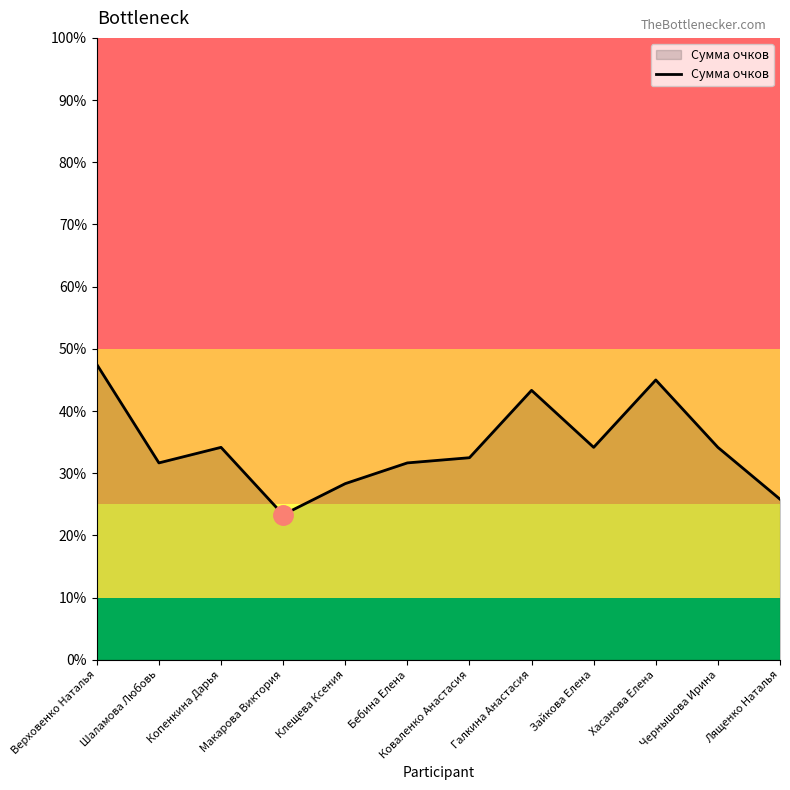

What is the difference between the values at Лященко Наталья and Галкина Анастасия?

17.5